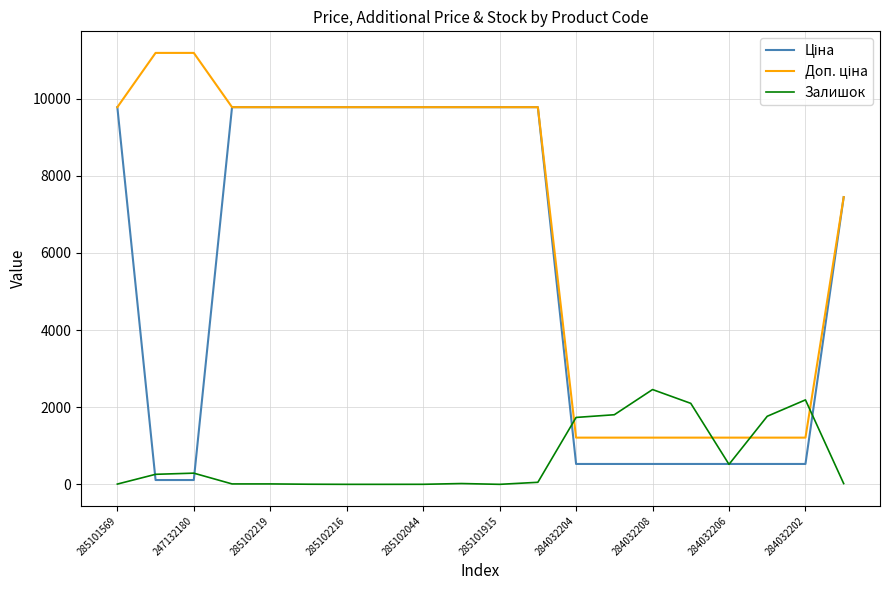

What is the difference between the maximum and second lowest values in the Залишок series?

2457.0